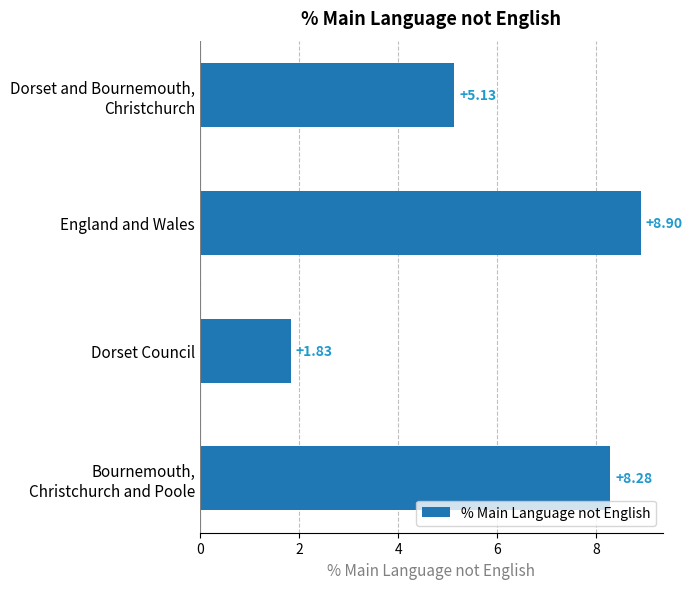

What is the sum of all values?

24.1